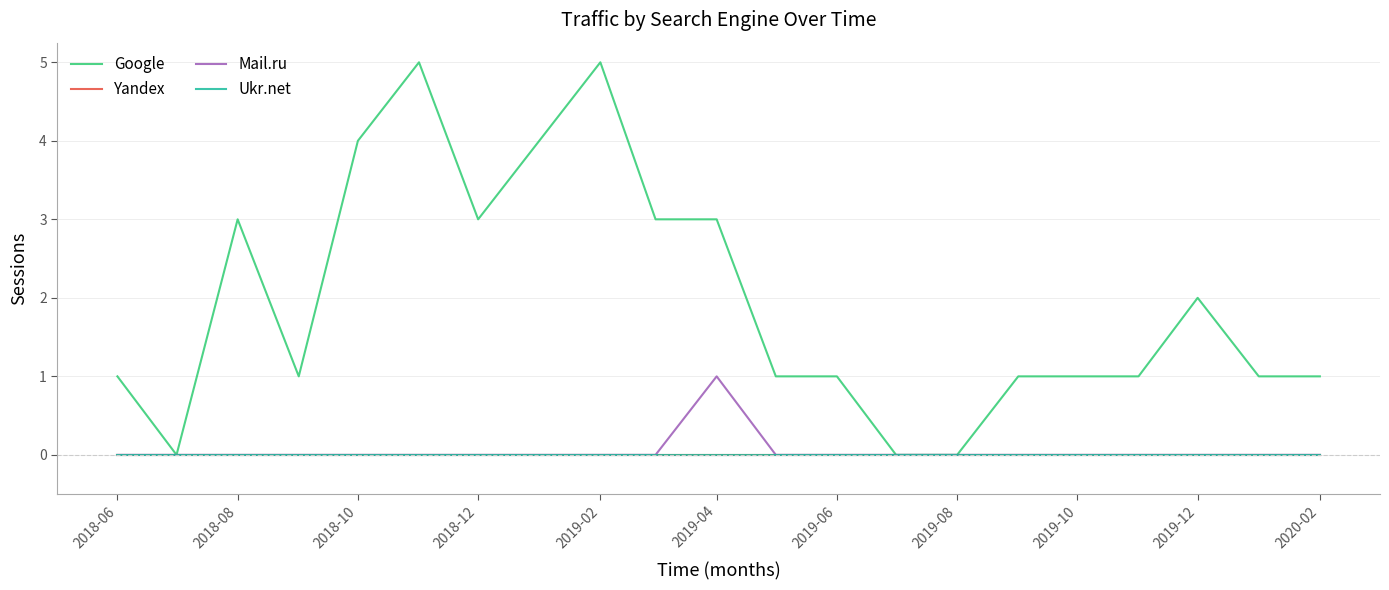

Does the chart have visible grid lines?

Yes